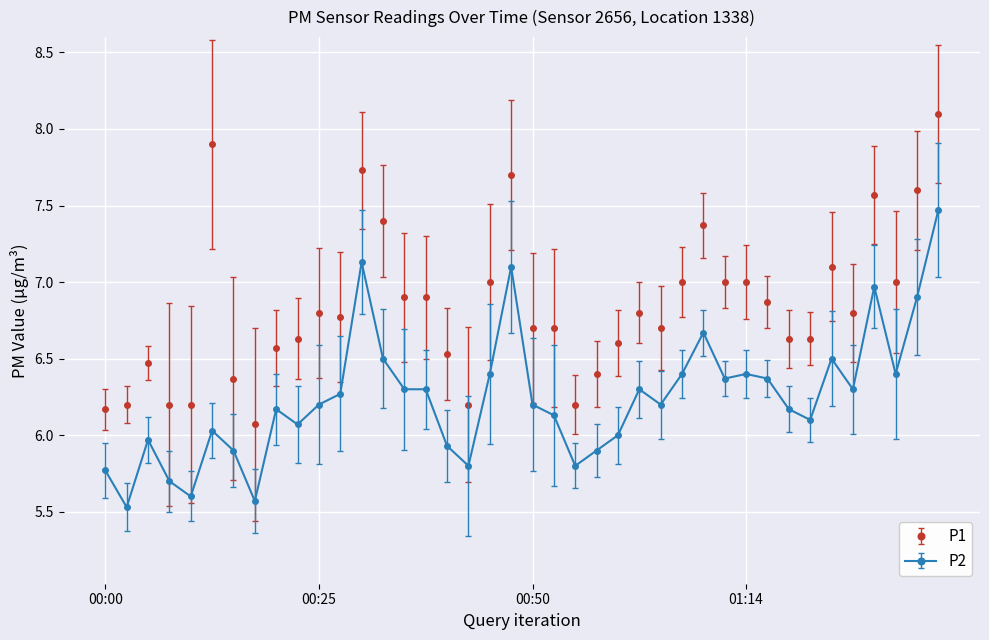

Which series has the widest spread of values?

P1